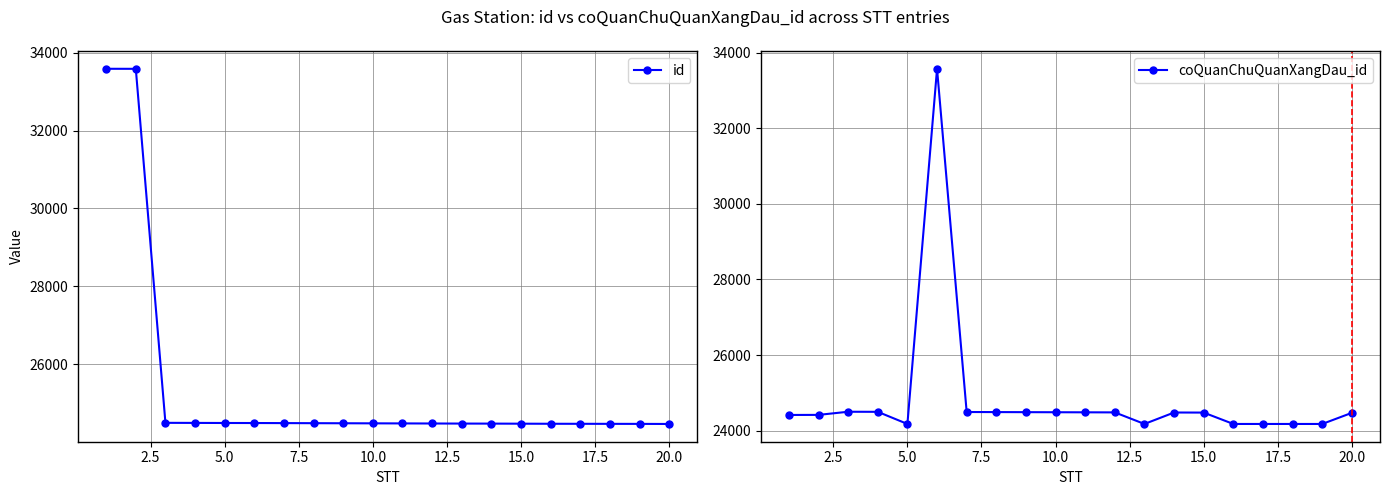

Reading right to left, extract all data points from this chart.

id: 24474	24476	24477	24478	24479	24481	24483	24484	24486	24488	24490	24492	24494	24496	24498	24499	24501	24503	33582	33583
coQuanChuQuanXangDau_id: 24473	24179	24179	24179	24179	24480	24482	24179	24485	24487	24489	24491	24493	24495	33571	24179	24500	24502	24419	24417